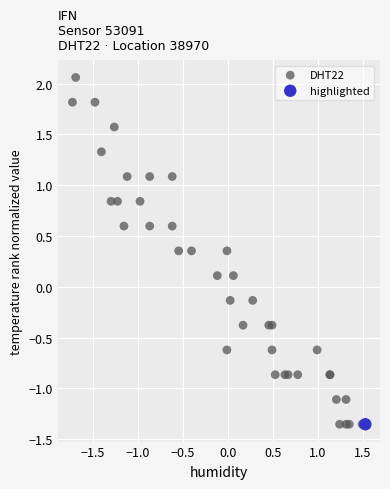

What are all the series names shown in the legend?

DHT22, highlighted